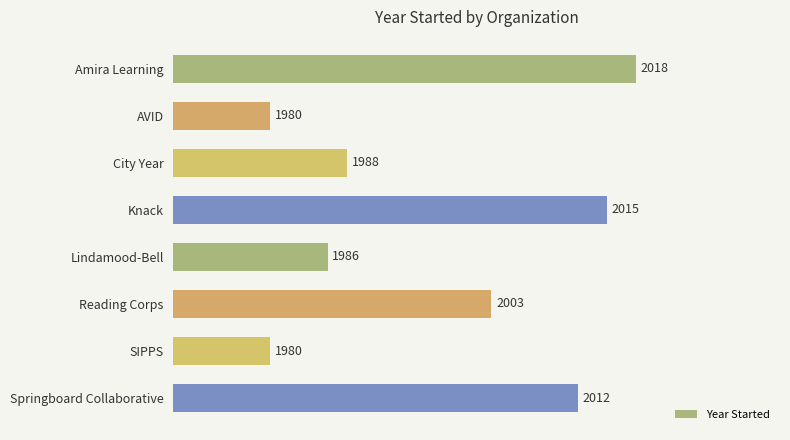

At which label is the value closest to 1999?

Reading Corps